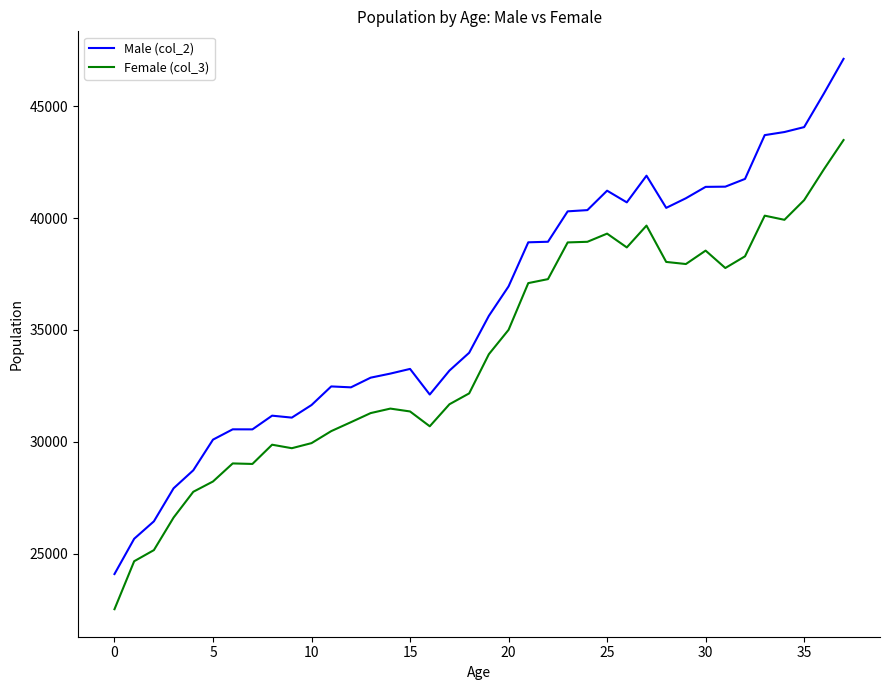

Which series has the widest spread of values?

Male (col_2)